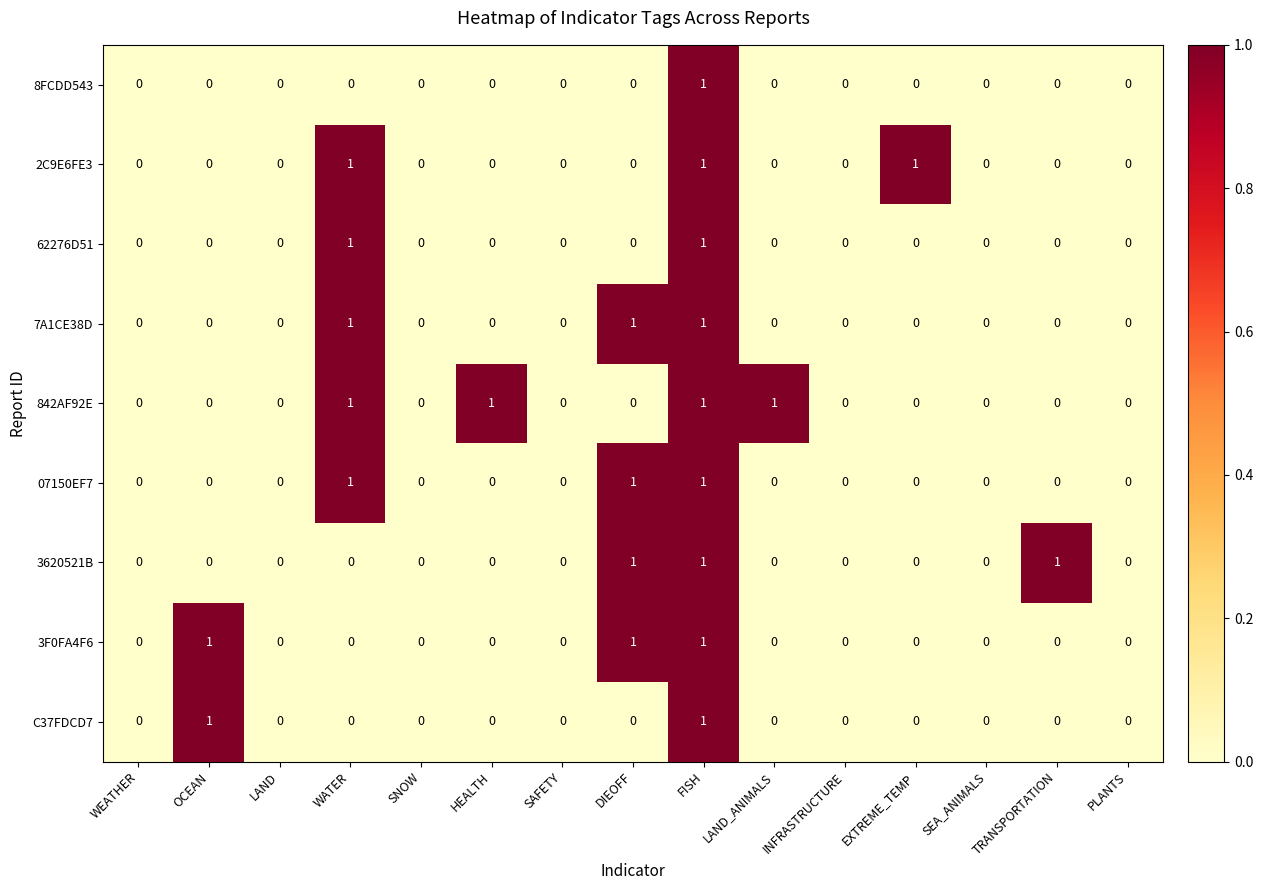

At which category is the sum across all series the highest?

FISH